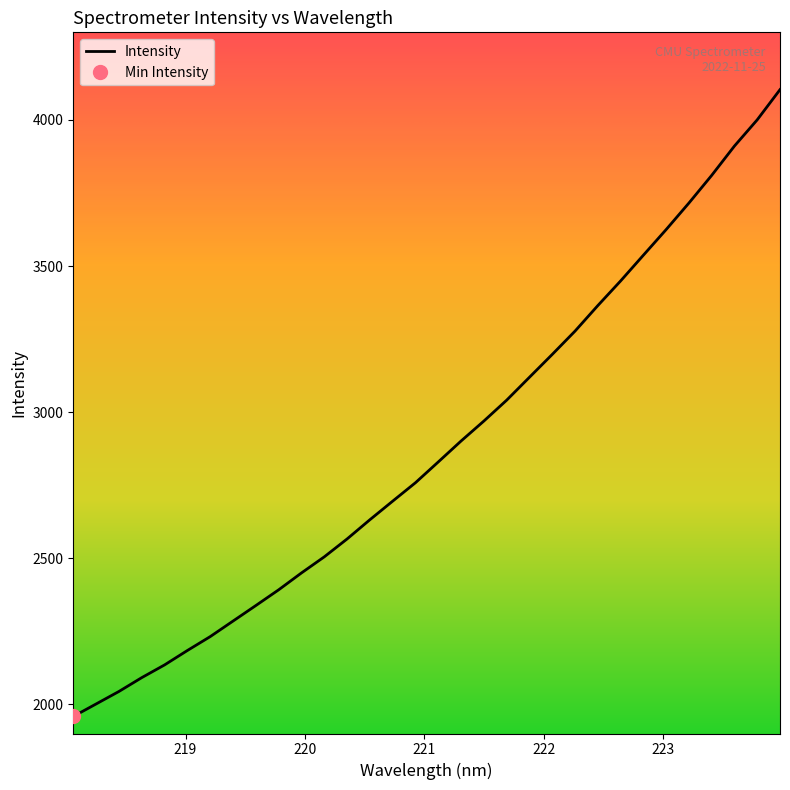

What is the greatest value displayed?

4103.9